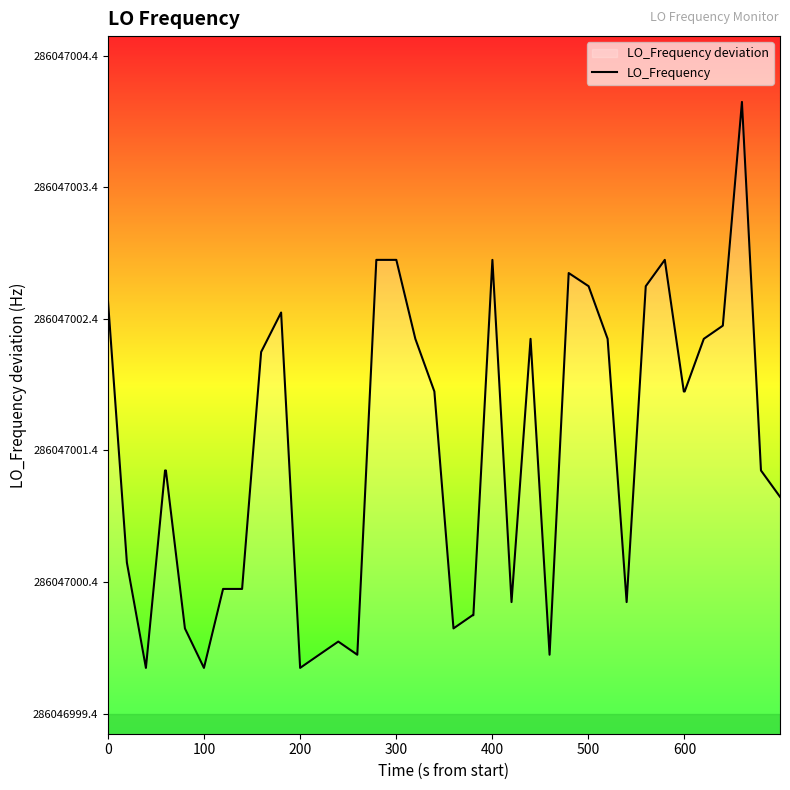

How many points are higher than both their immediate neighbors (excluding endpoints)?

7